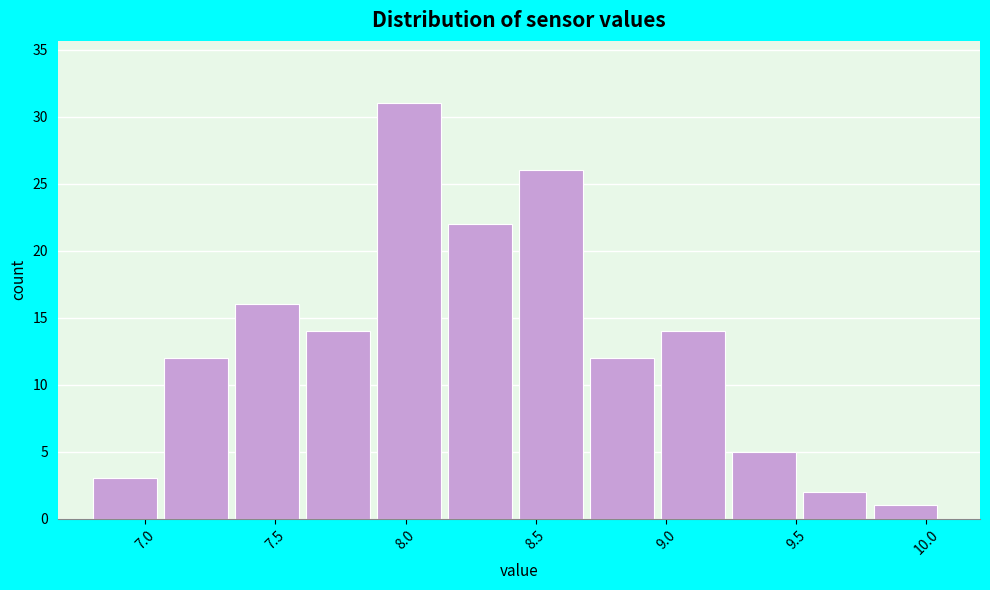

Reading left to right, transcribe this chart: for each bar, give the range it covers on the x-axis and its height. Neither the bar edges nor the heights are printed on the chart, so give them approximately, as read against the axes.

6.80 to 7.05: 3
7.05 to 7.35: 12
7.35 to 7.60: 16
7.60 to 7.90: 14
7.90 to 8.15: 31
8.15 to 8.45: 22
8.45 to 8.70: 26
8.70 to 9.00: 12
9.00 to 9.25: 14
9.25 to 9.55: 5
9.55 to 9.80: 2
9.80 to 10.05: 1